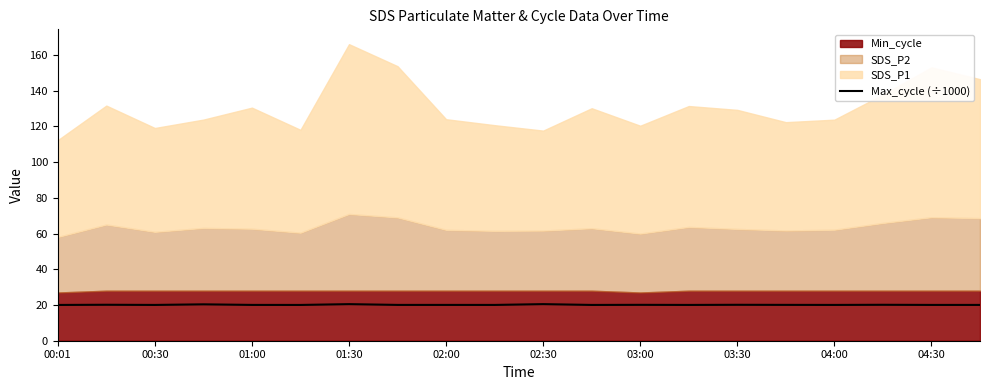

What value does the data have at 15?

20.1